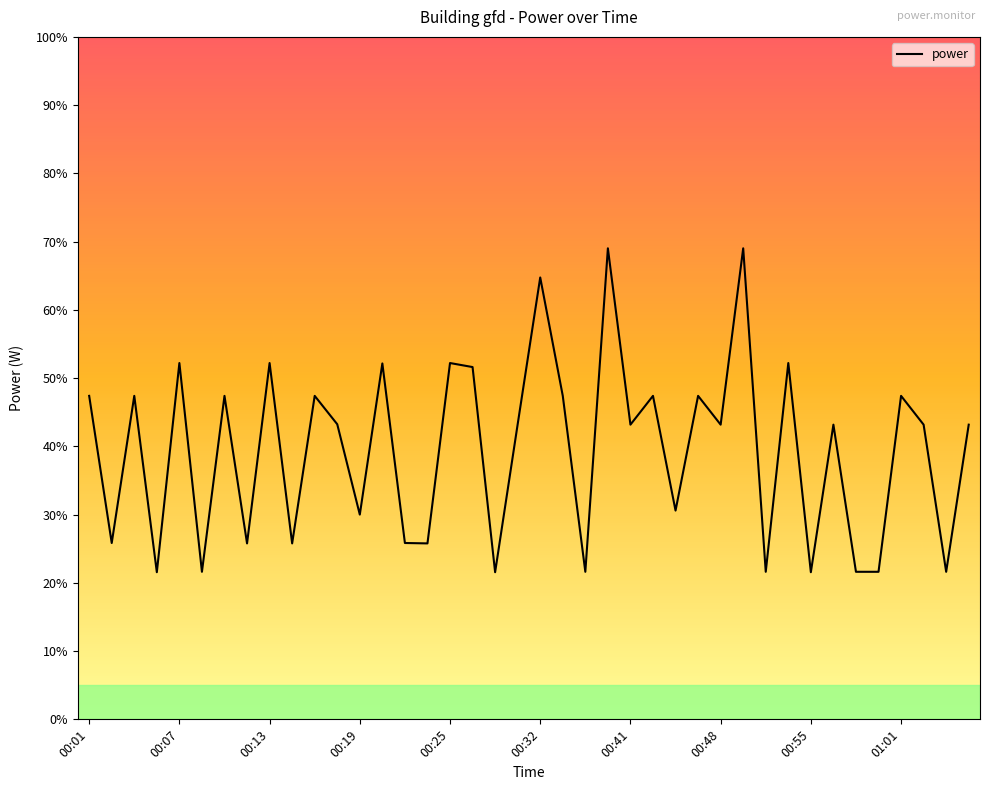

What is the maximum value shown in the chart?

69.0